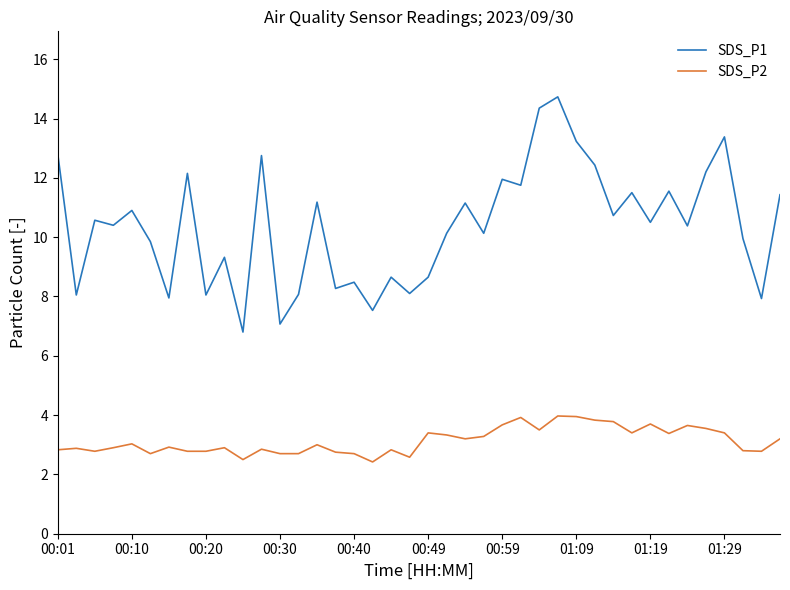

True or false: SDS_P1 and SDS_P2 cross at least once.

False